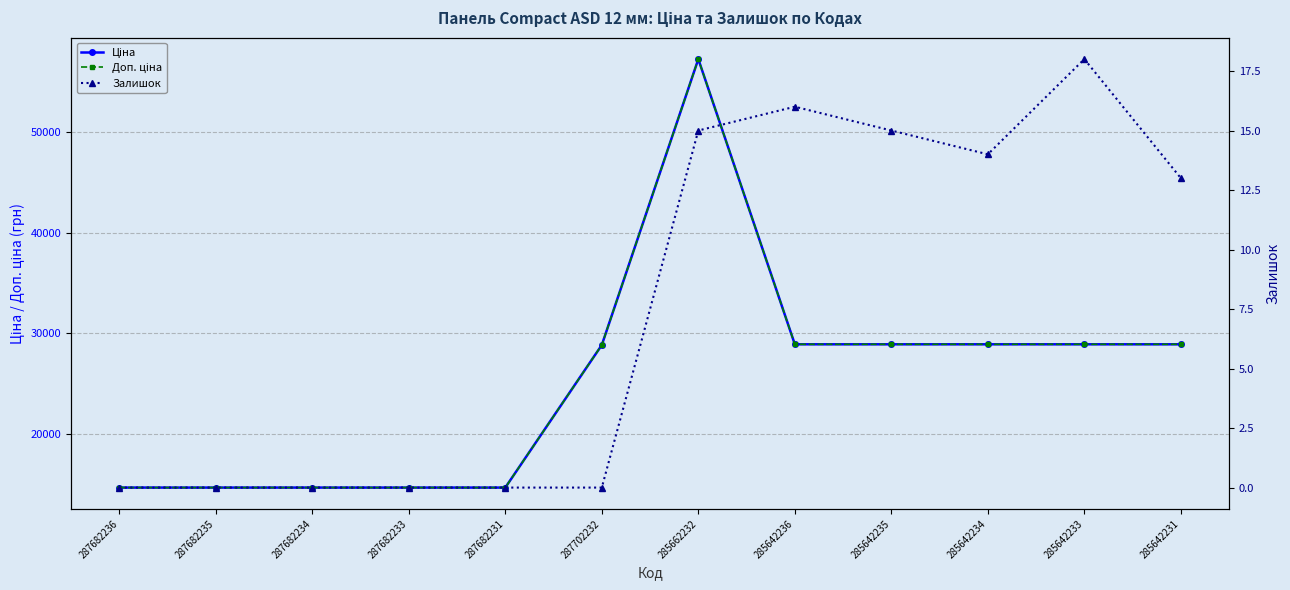

At which label is Ціна closest to 35942?

285642236